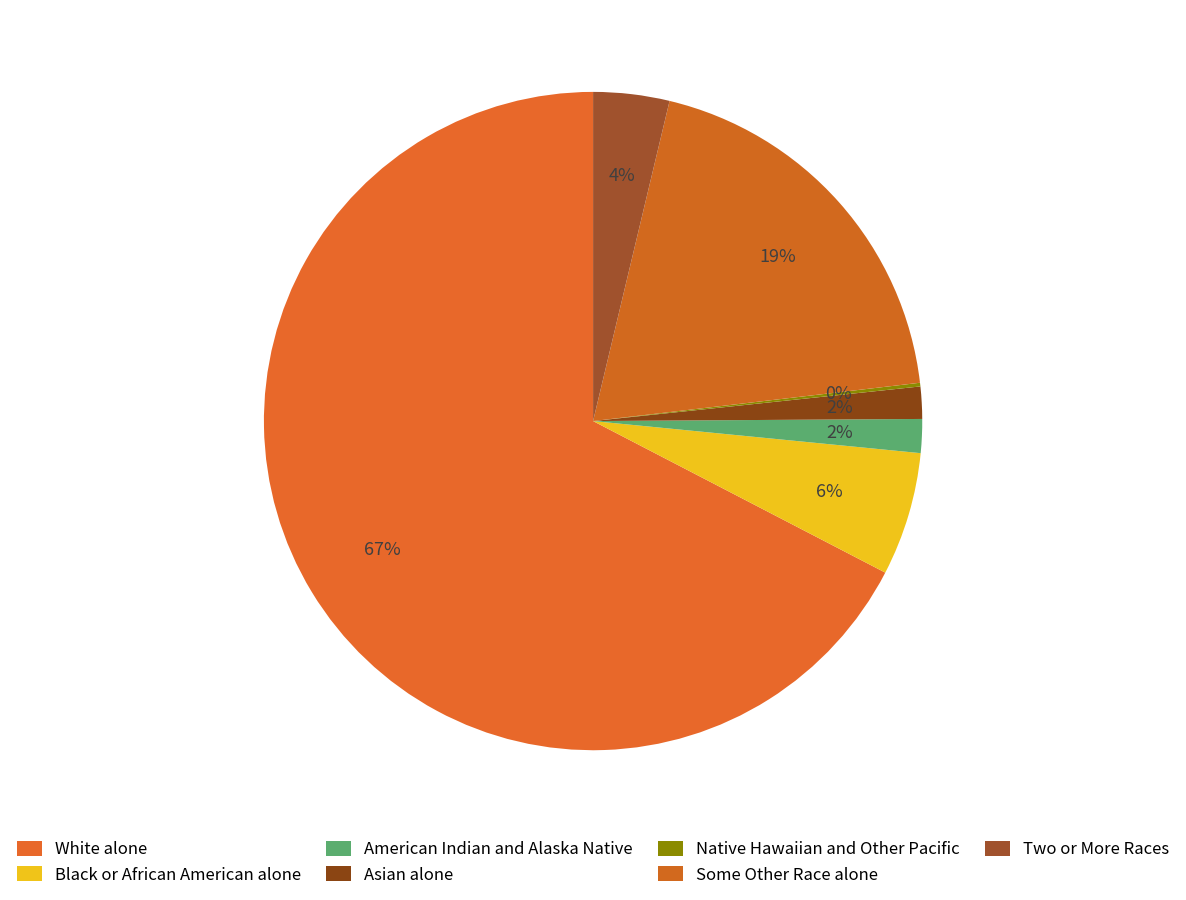

To the nearest percent, what is the combined percentage of Black or African American alone and Native Hawaiian and Other Pacific?

6%